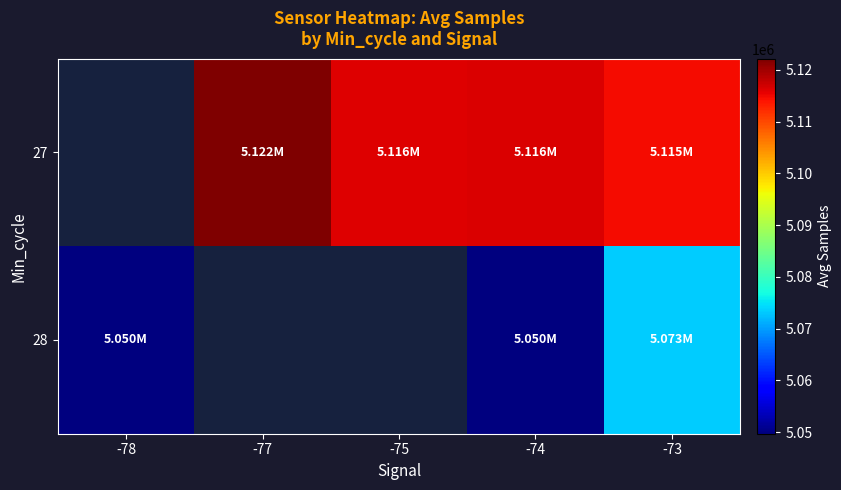

Which series has the largest range (max minus min)?

28